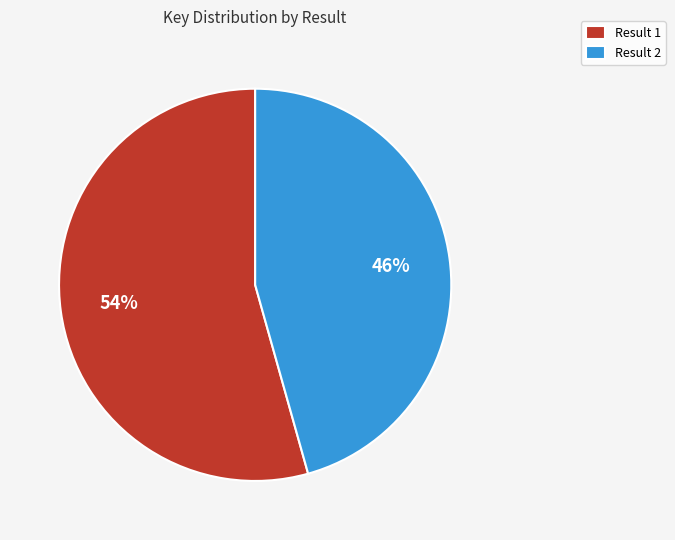

The Result 1 slice represents 54% of the pie. True or false?

True